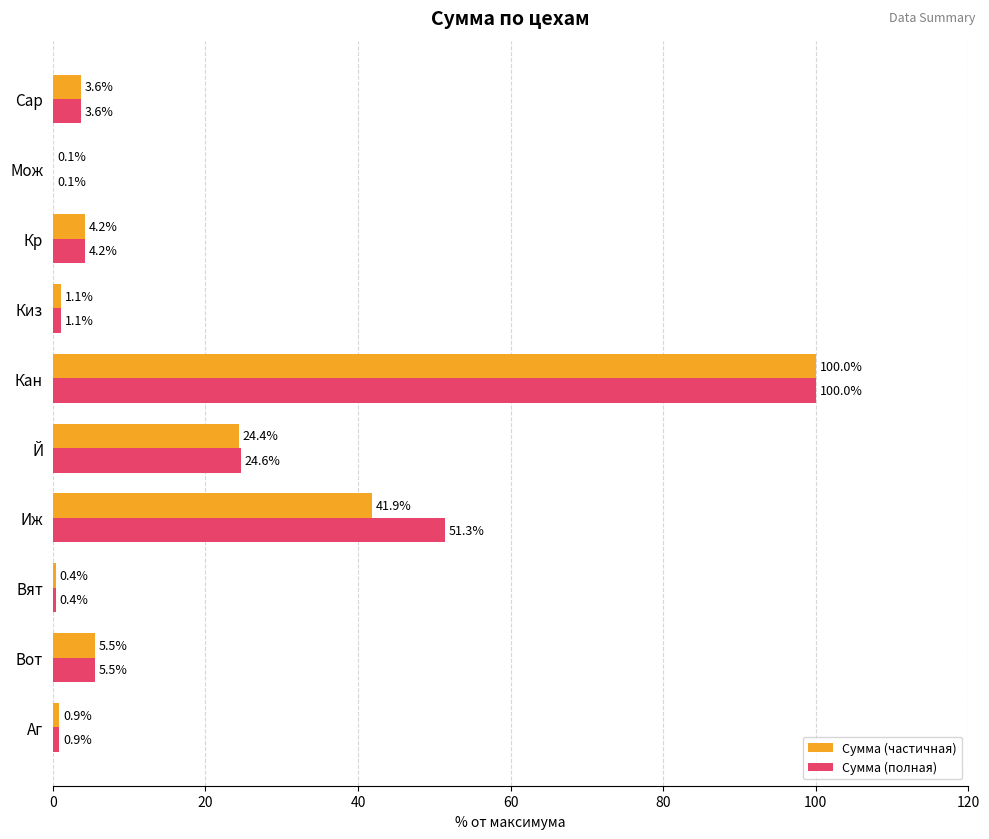

At which label does Сумма (частичная) reach its peak?

Кан